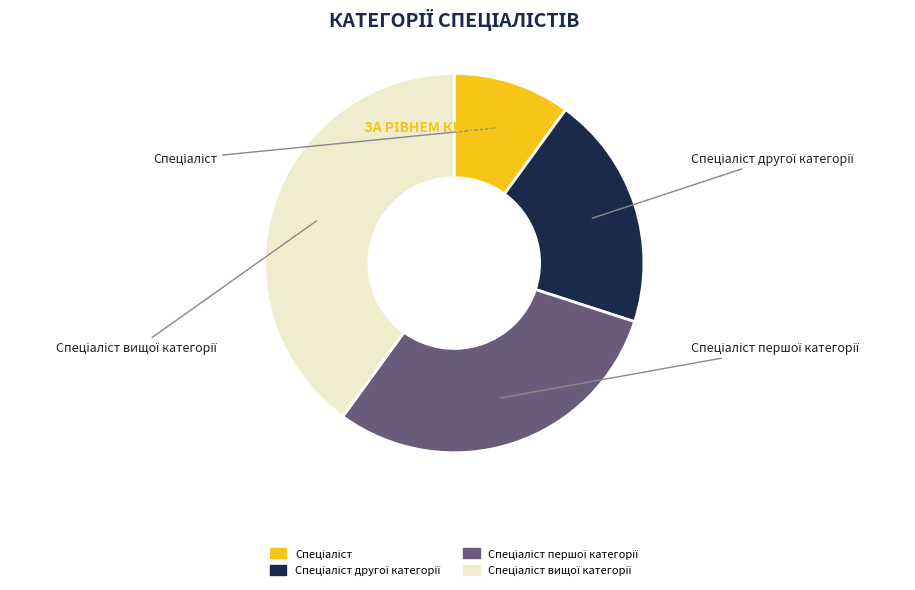

Does any single category account for the majority?

No